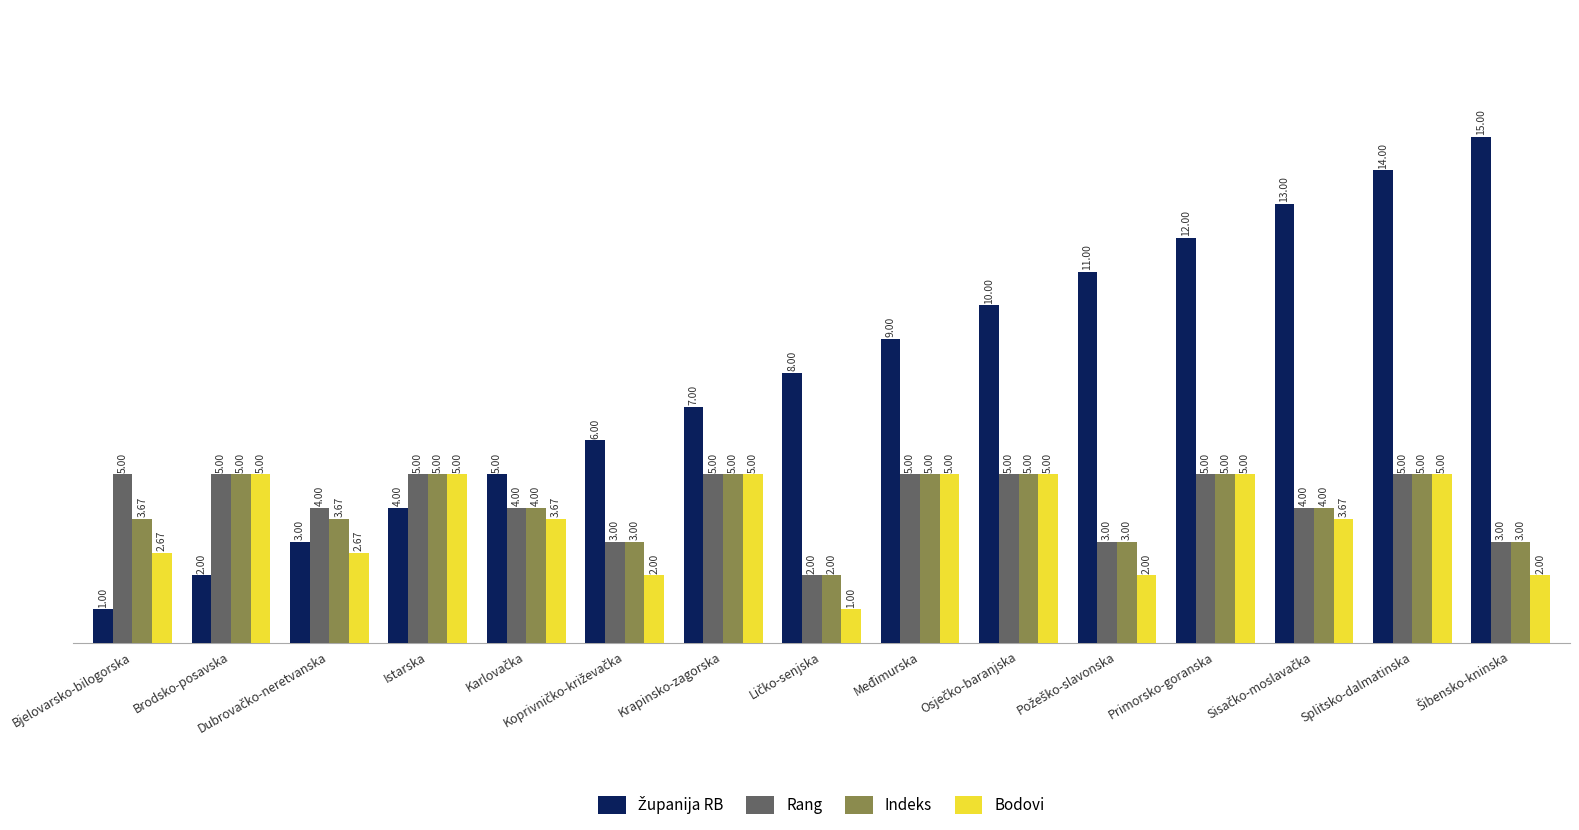

What is the total value across all series at Brodsko-posavska?

17.0